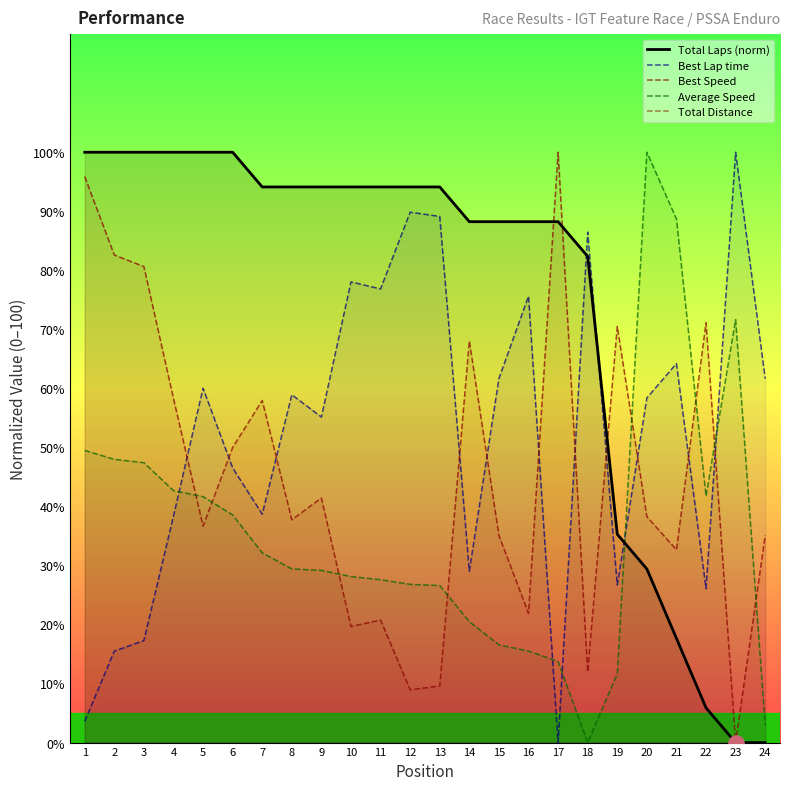

Which series contains the highest Y value?

Total Laps (norm)